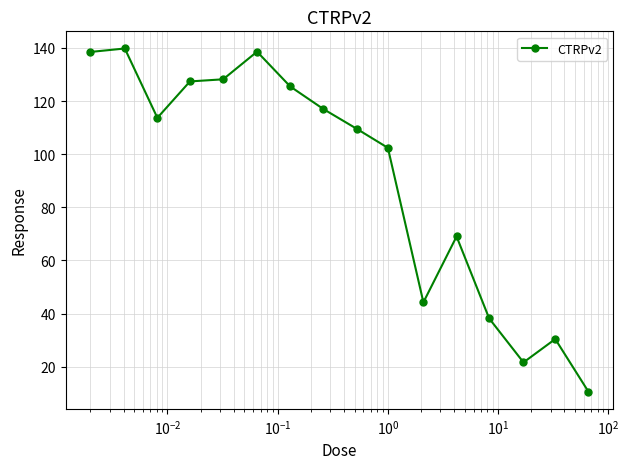

How many values are below 113?

8